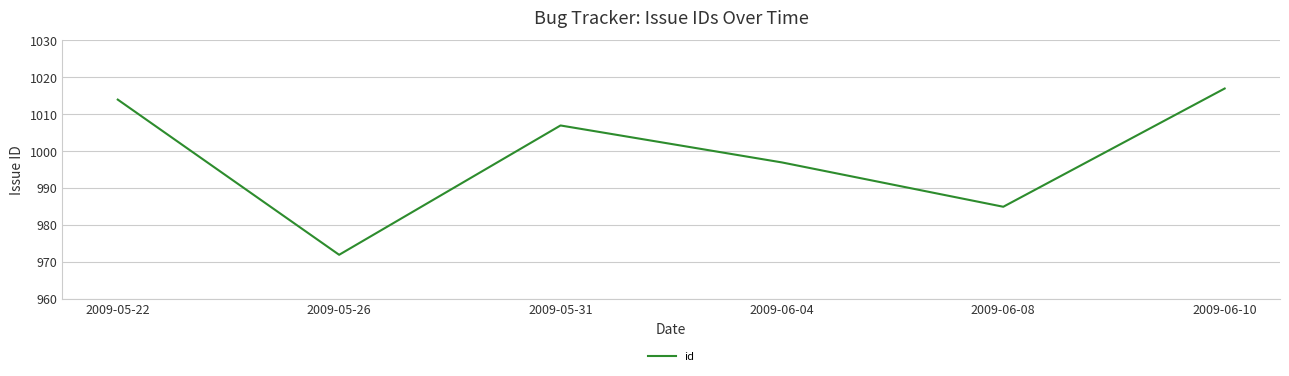

What is the change in value from 2009-05-26 to 2009-06-04?

+25